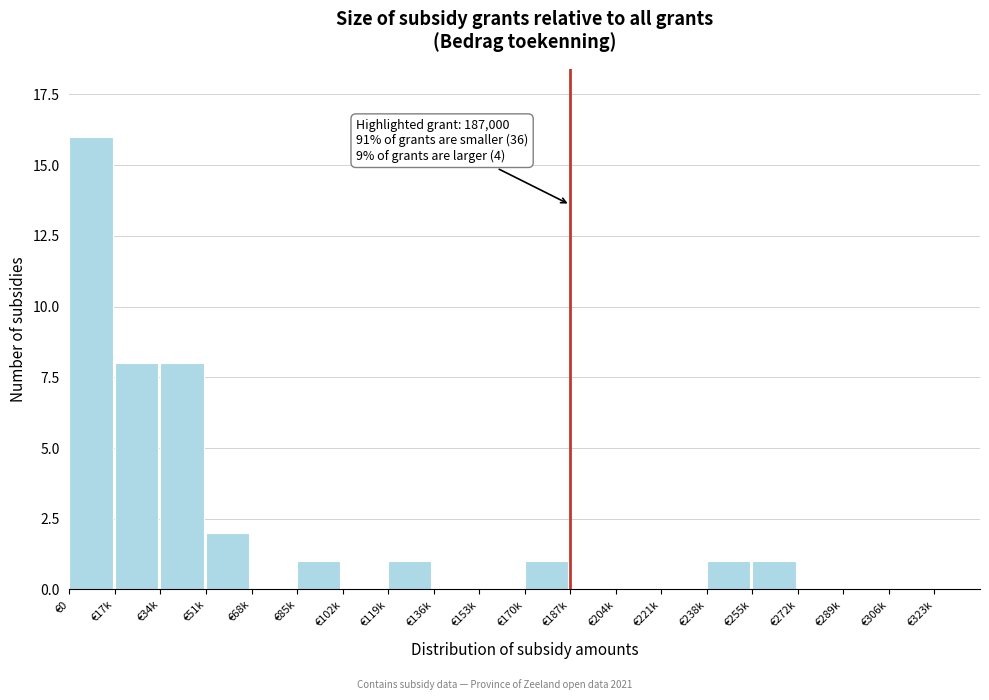

Reading left to right, extract all data points from this chart.

€0=16	€17k=8	€34k=8	€51k=2	€68k=0	€85k=1	€102k=0	€119k=1	€136k=0	€153k=0	€170k=1	€187k=0	€204k=0	€221k=0	€238k=1	€255k=1	€272k=0	€289k=0	€306k=0	€323k=0